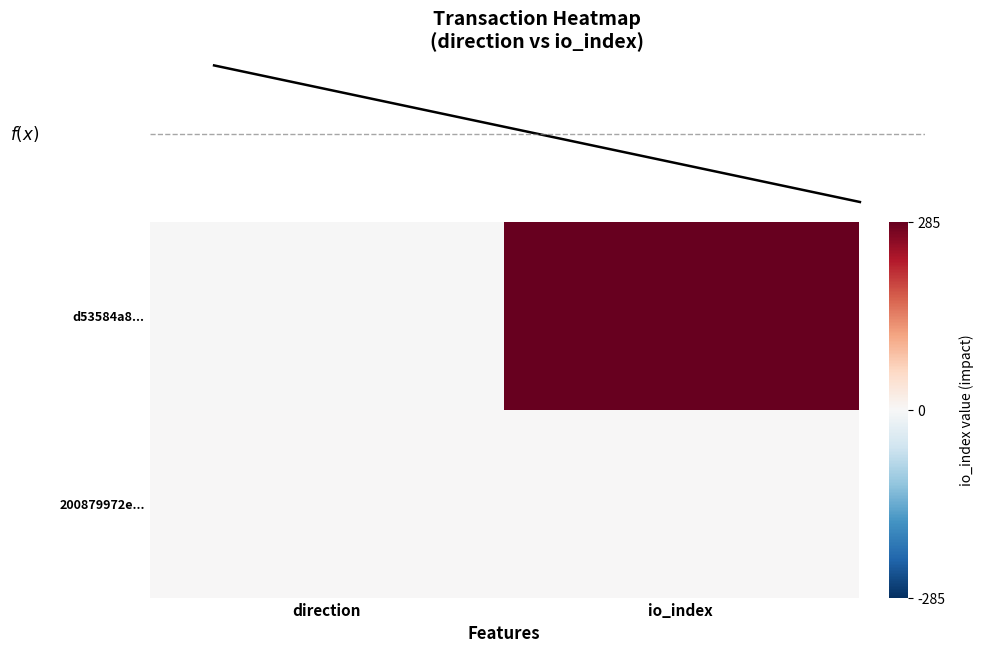

Reading left to right, list all the values displayed in this chart.

d53584a85c229304d0ce5e4094e3fe3570de1cb: -1	285
200879972e3ae88618a4030392027744ae38926: 1	2